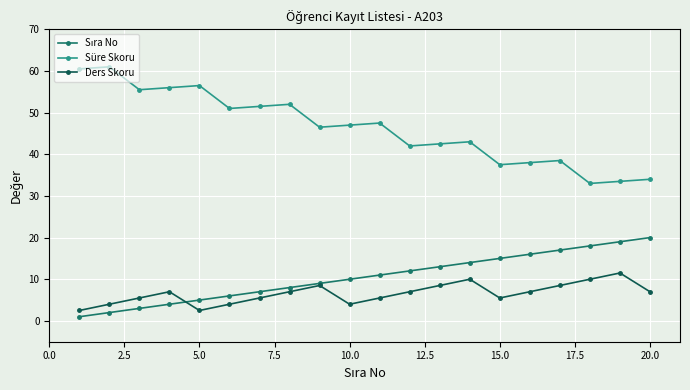

In Süre Skoru, how many points are higher than both neighbors (excluding endpoints)?

6